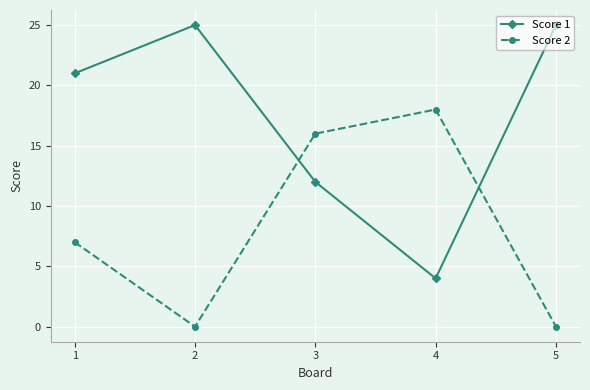

Is this an area chart (filled region under the line)?

No